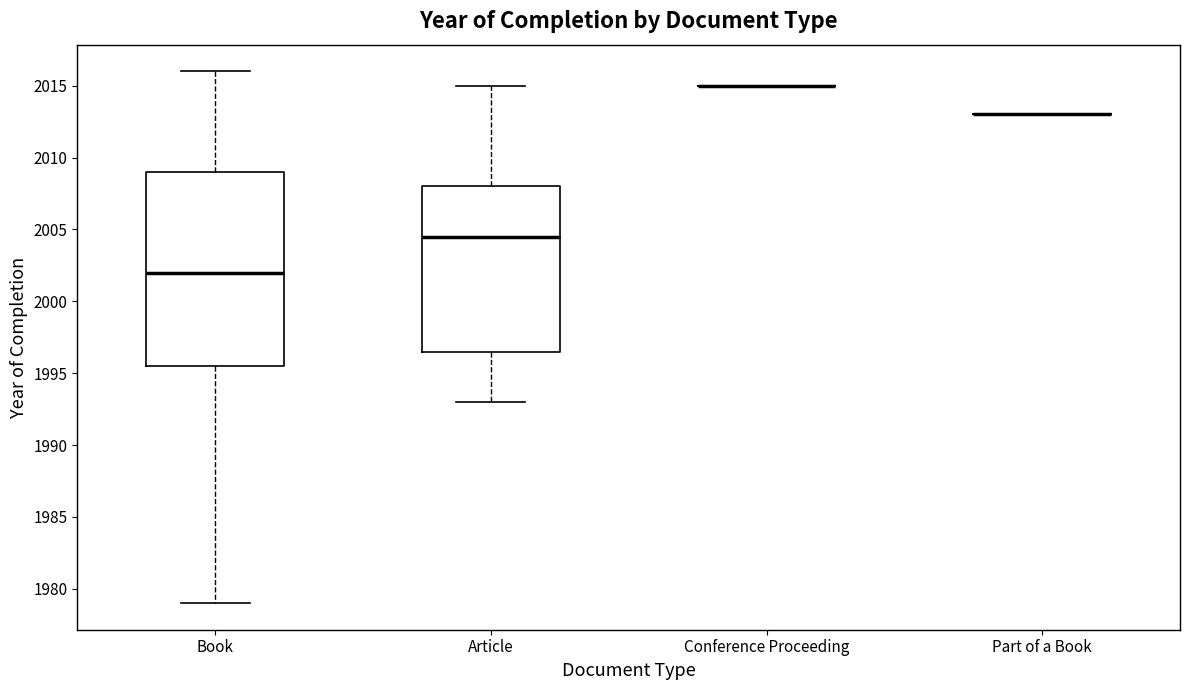

Where is the upper edge of the box for Article on the y-axis? The values are not printed on the chart, so give them approximately, as read against the axis.

2008.0